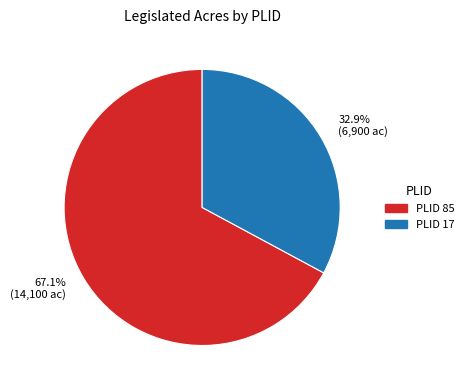

Count the number of slices in the pie.

2